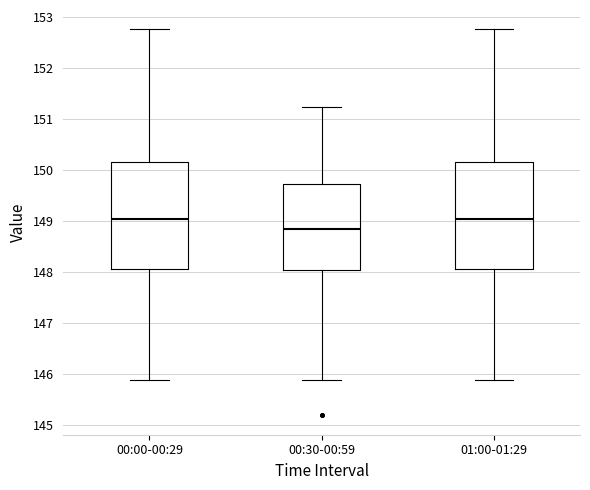

Which box has the lowest median line?

00:30-00:59